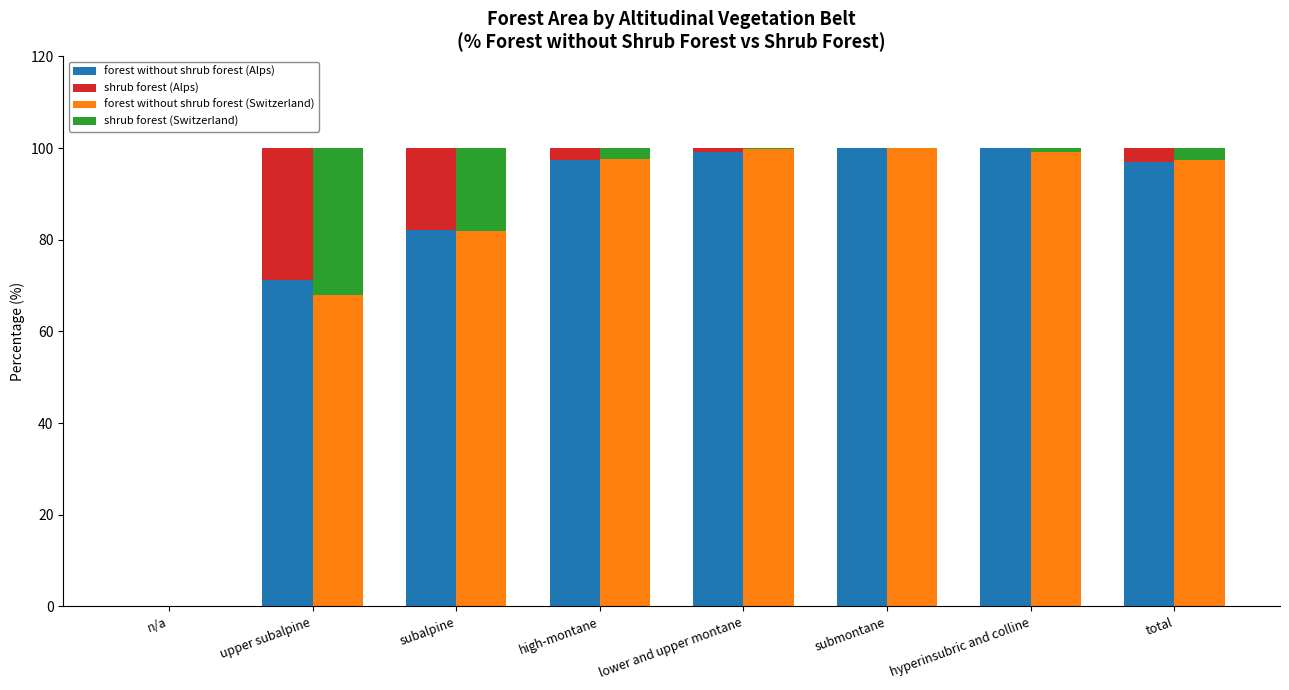

What is the greatest value displayed?

100.0